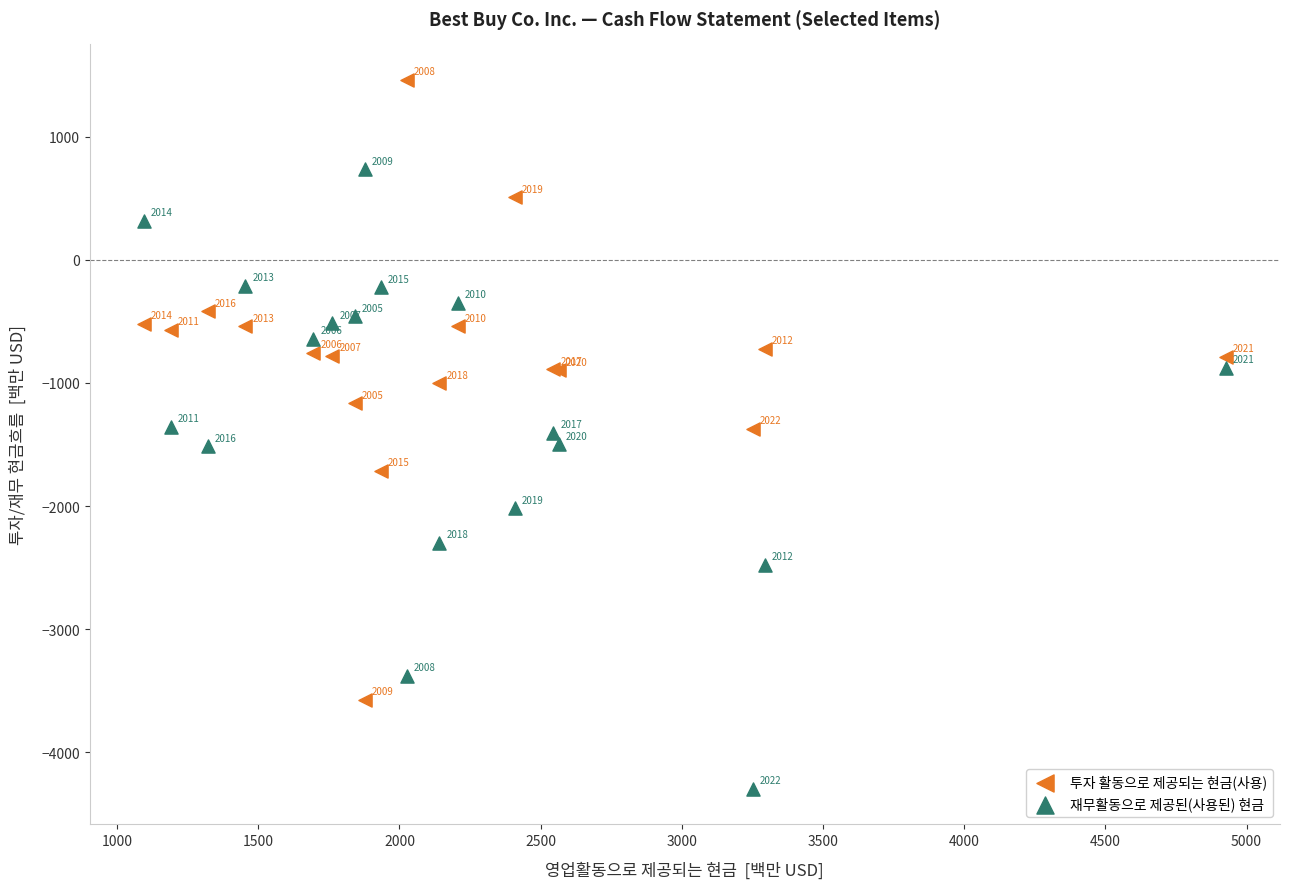

Which series has the largest Y range (max minus min)?

투자 활동으로 제공되는 현금(사용)